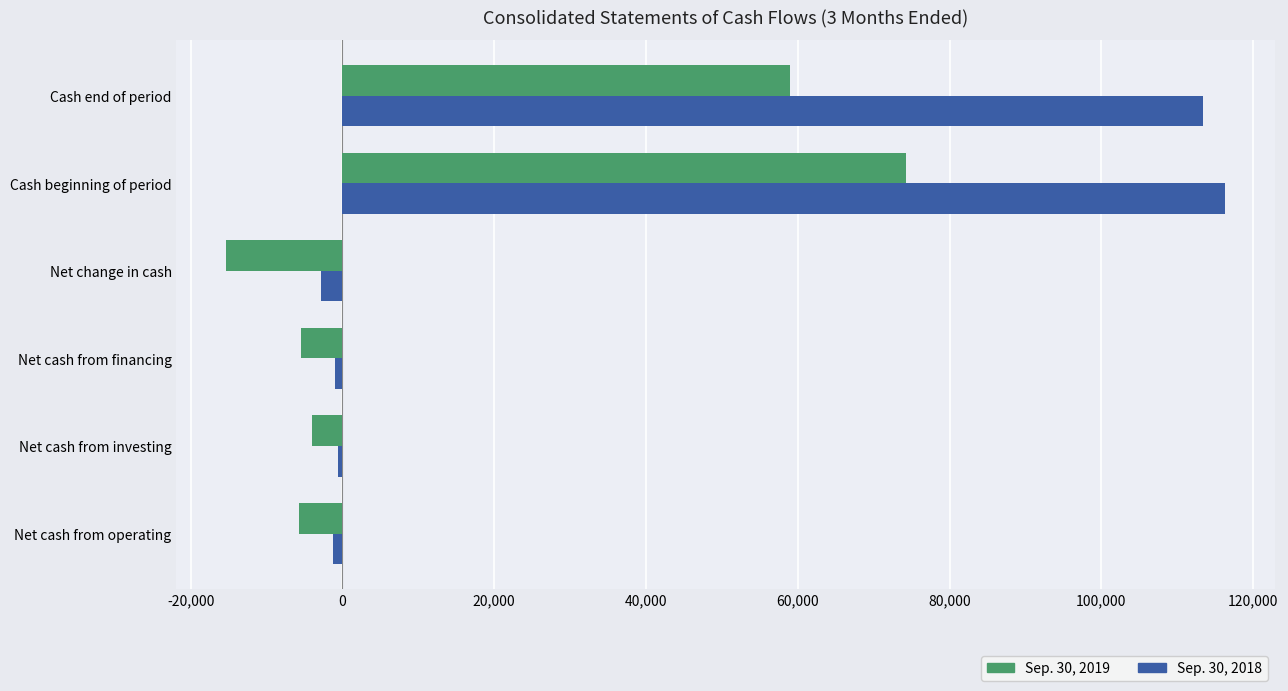

What is the smallest value displayed?

-15298